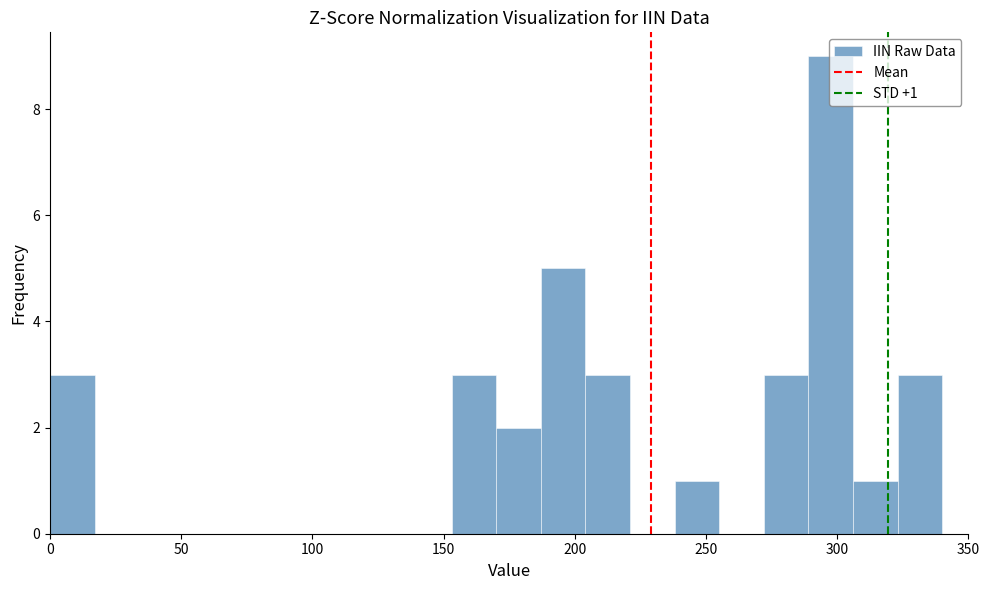

Read against the x-axis, roughly where is the centre of the tallest bar?

300